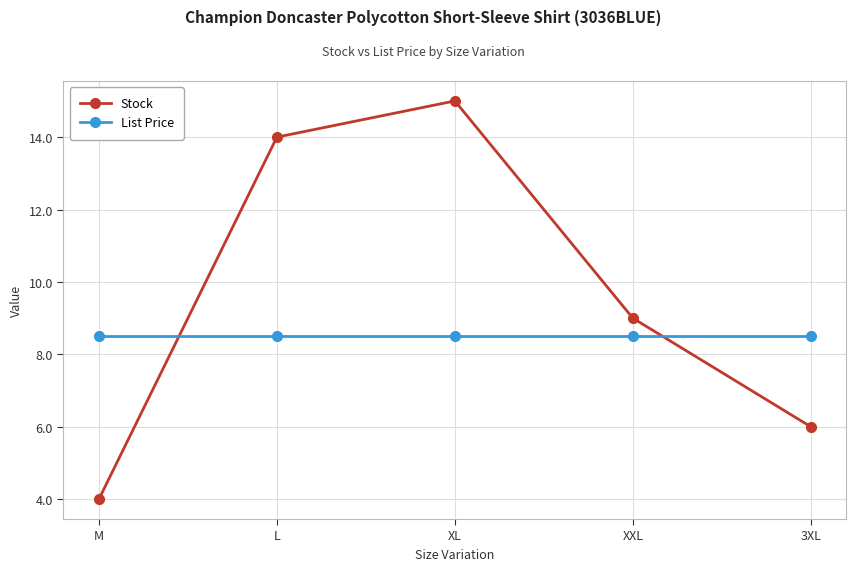

Which series changed the most between L and XXL?

Stock